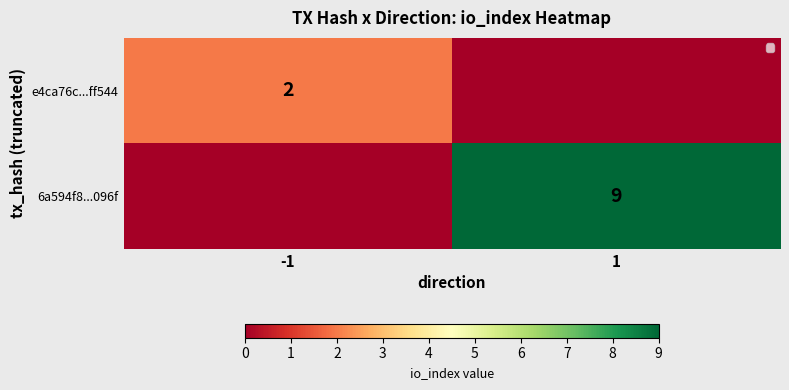

The value of e4ca76c...ff544 at -1 is 2. True or false?

True